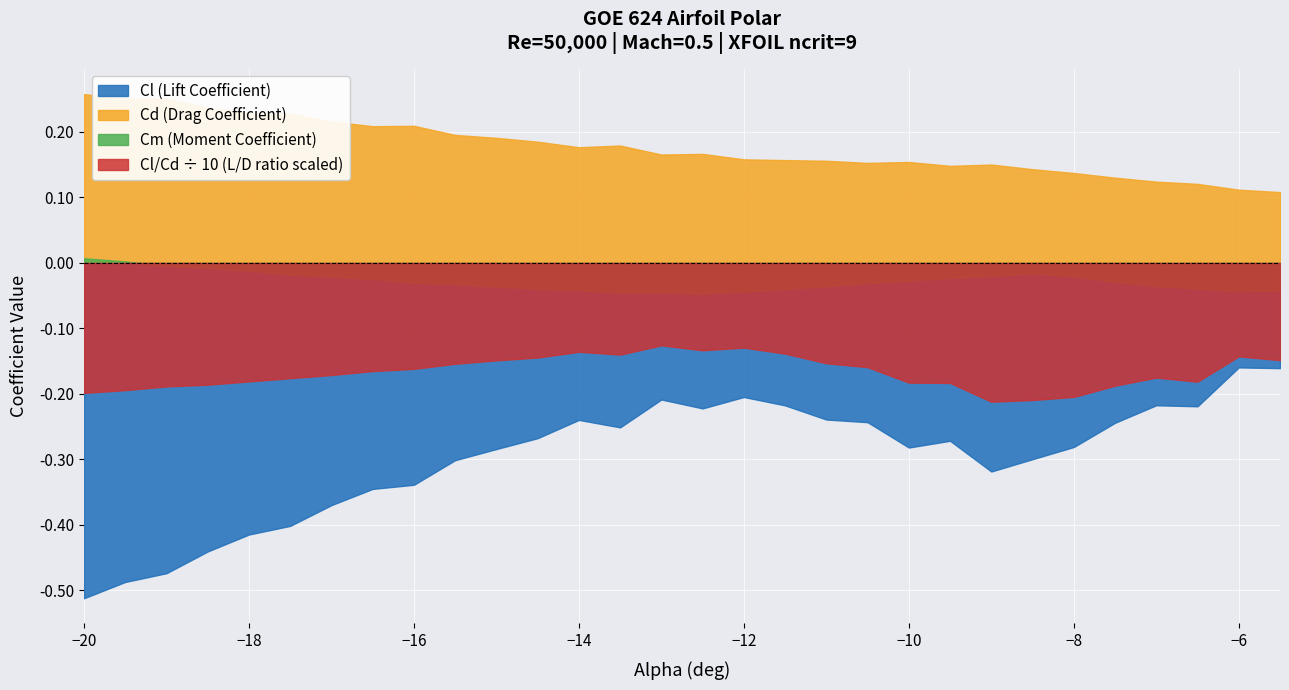

Which label corresponds to the smallest value in the chart?

−20